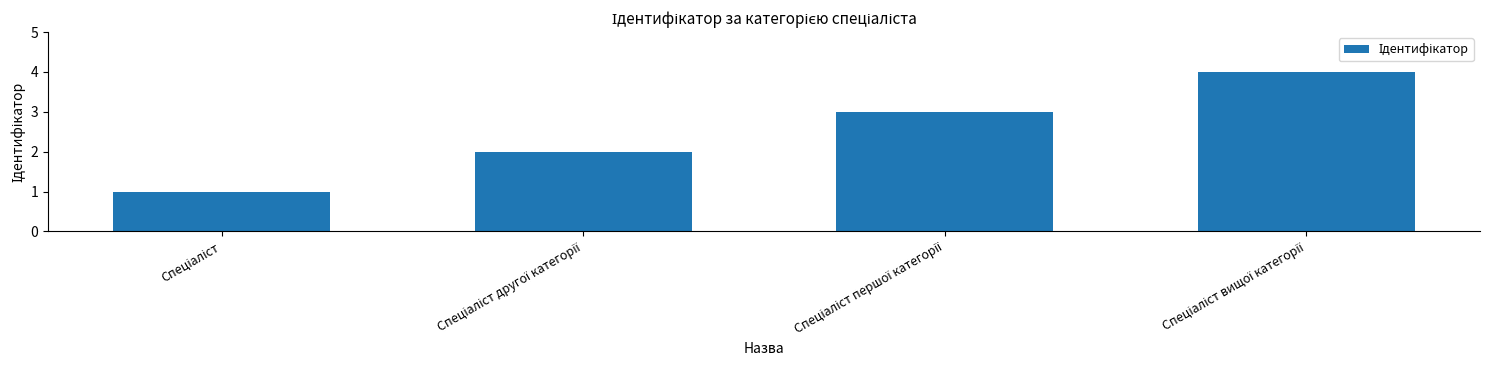

What is the maximum value shown in the chart?

4